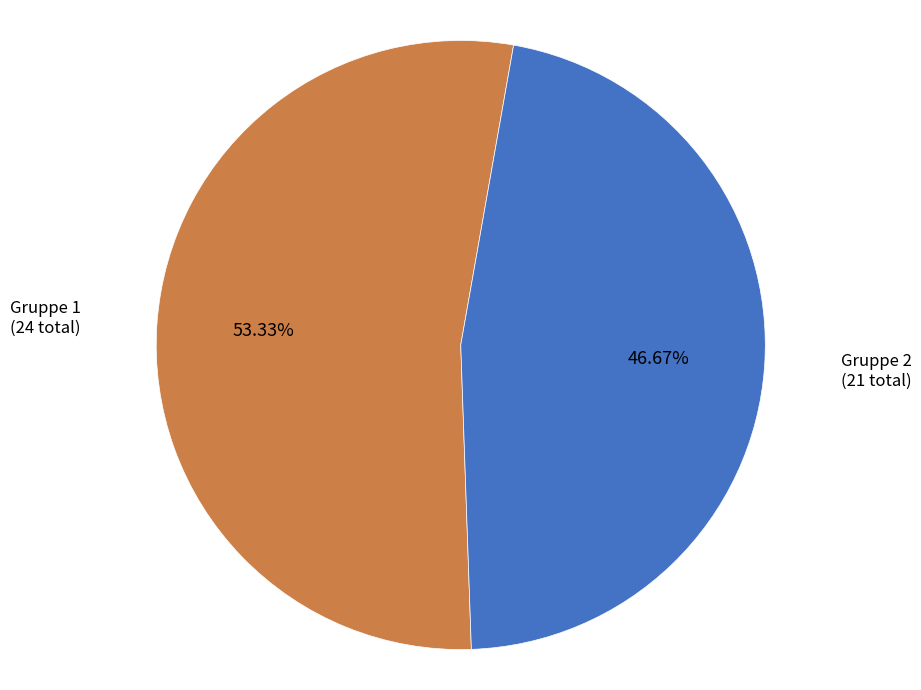

Is there any slice that represents more than half of the pie?

Yes